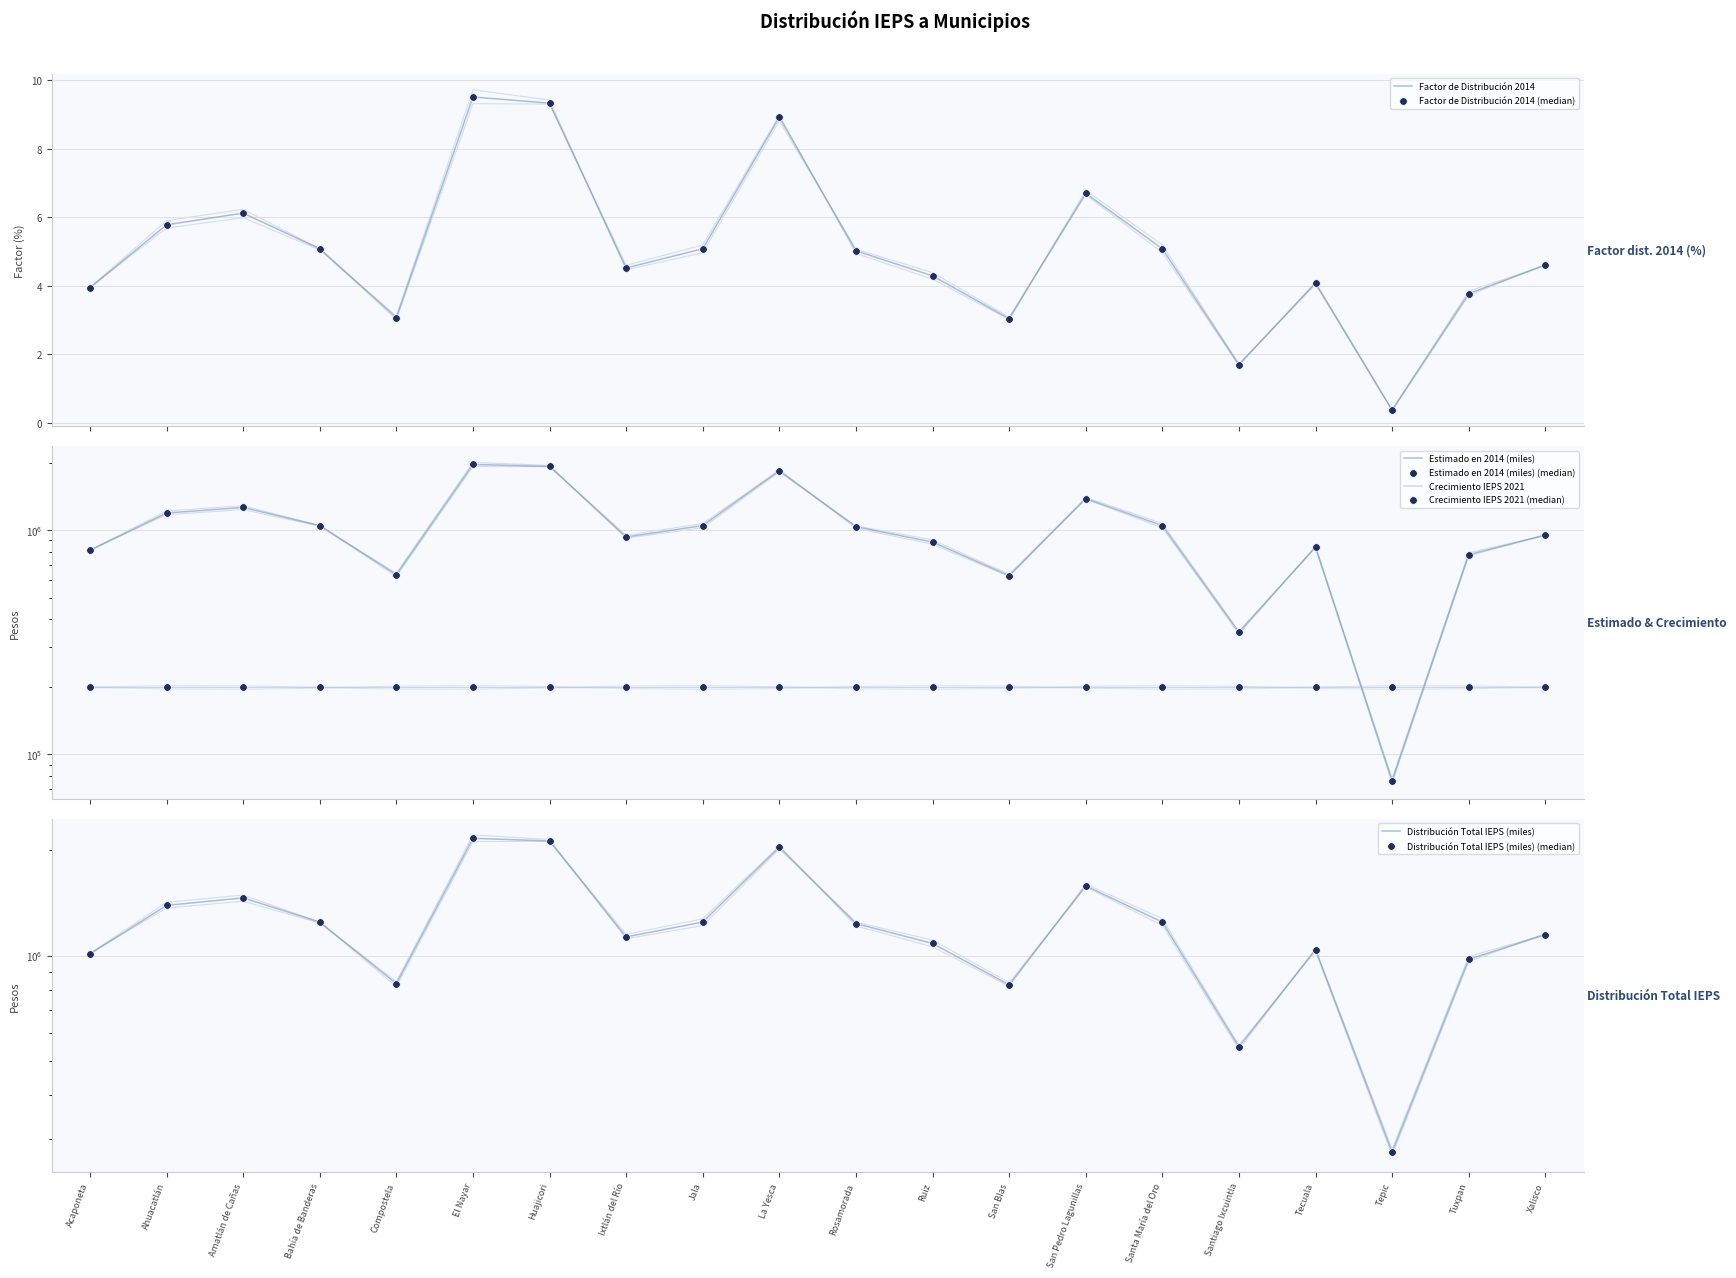

Which series contains the highest Y value?

Distribución Total IEPS (miles)